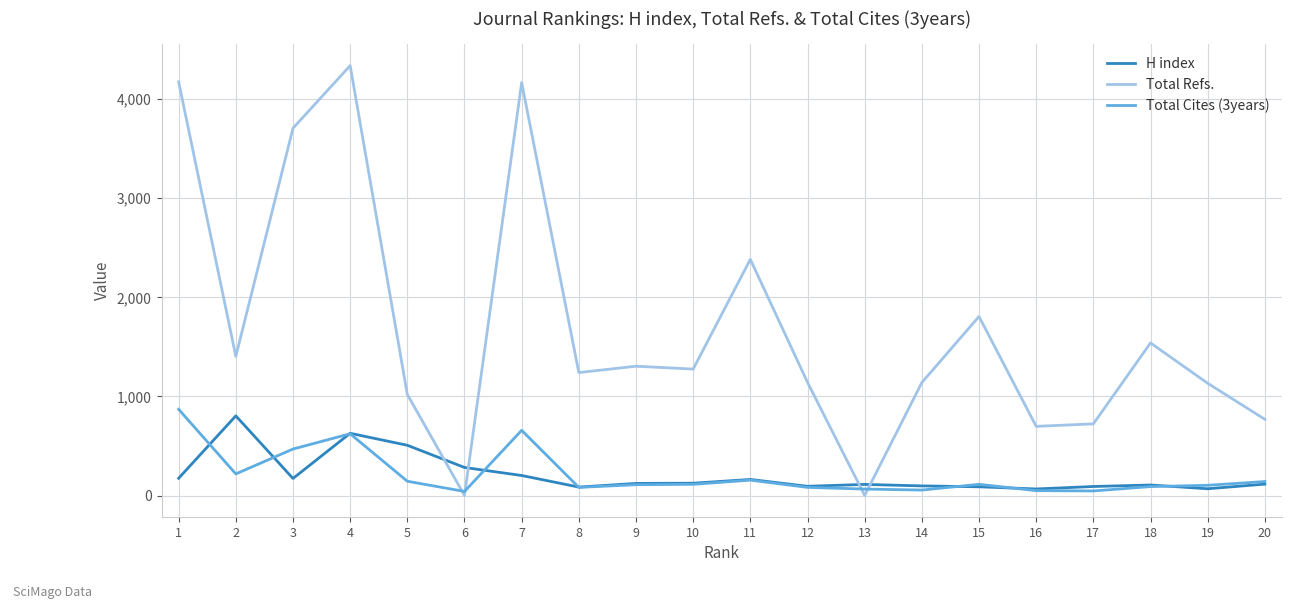

Where do Total Refs. and H index first cross each other?

5 and 6